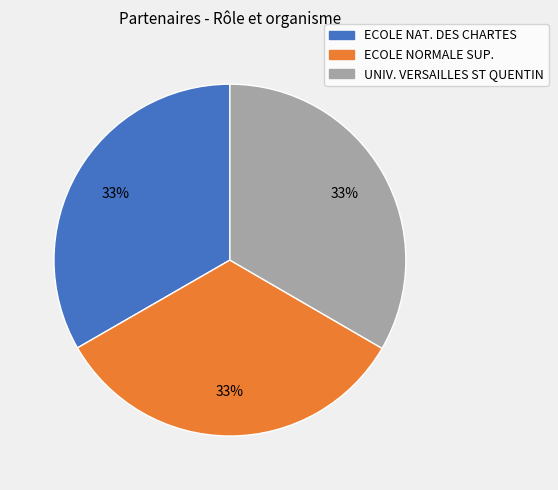

To the nearest percent, what is the average slice percentage?

33%